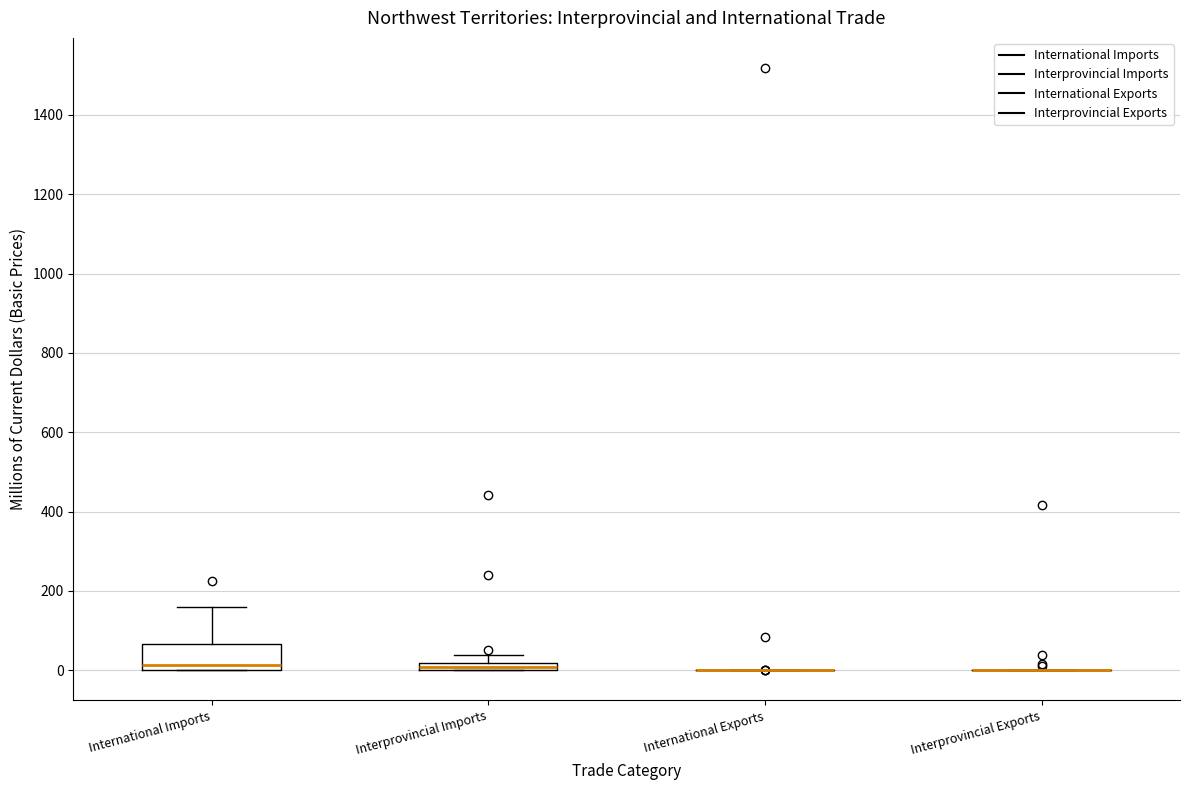

Comparing the boxes themselves (not the whiskers), which one is the tallest?

International Imports